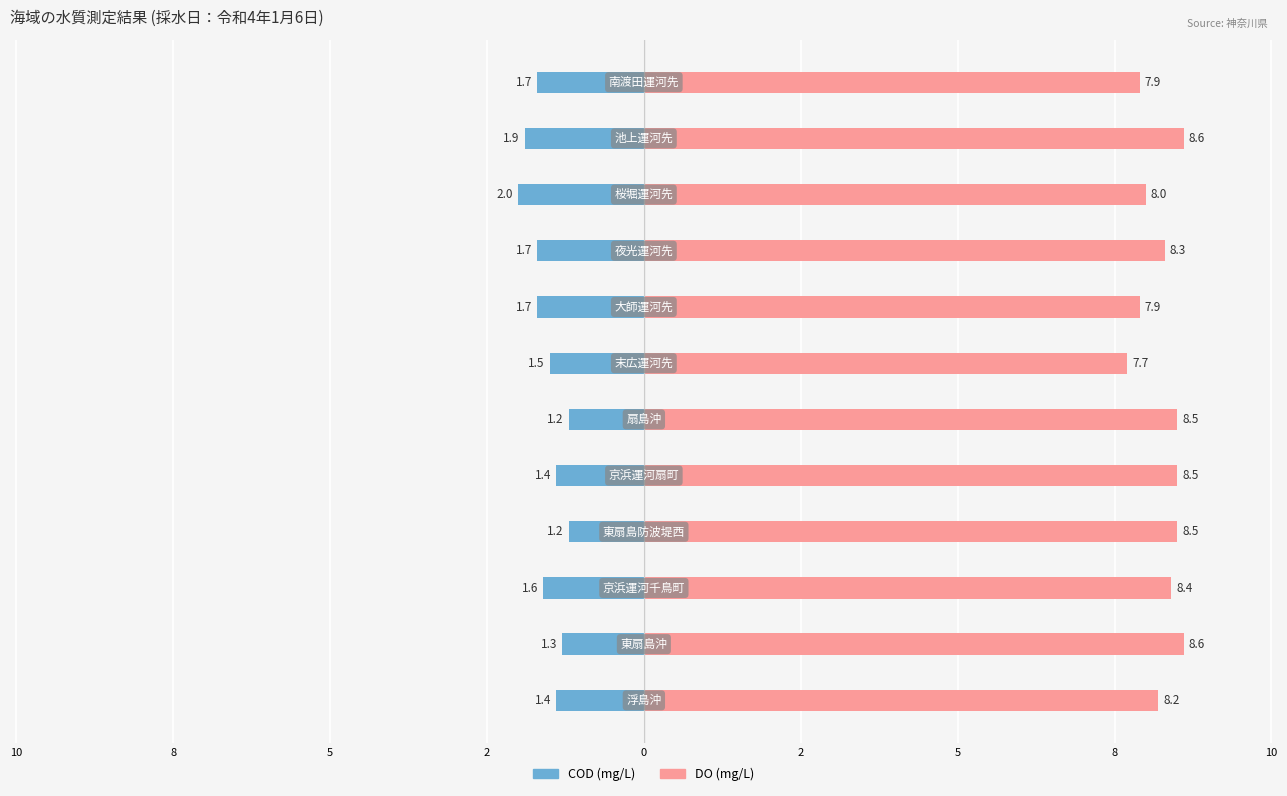

At how many categories does at least one series exceed 6?

12